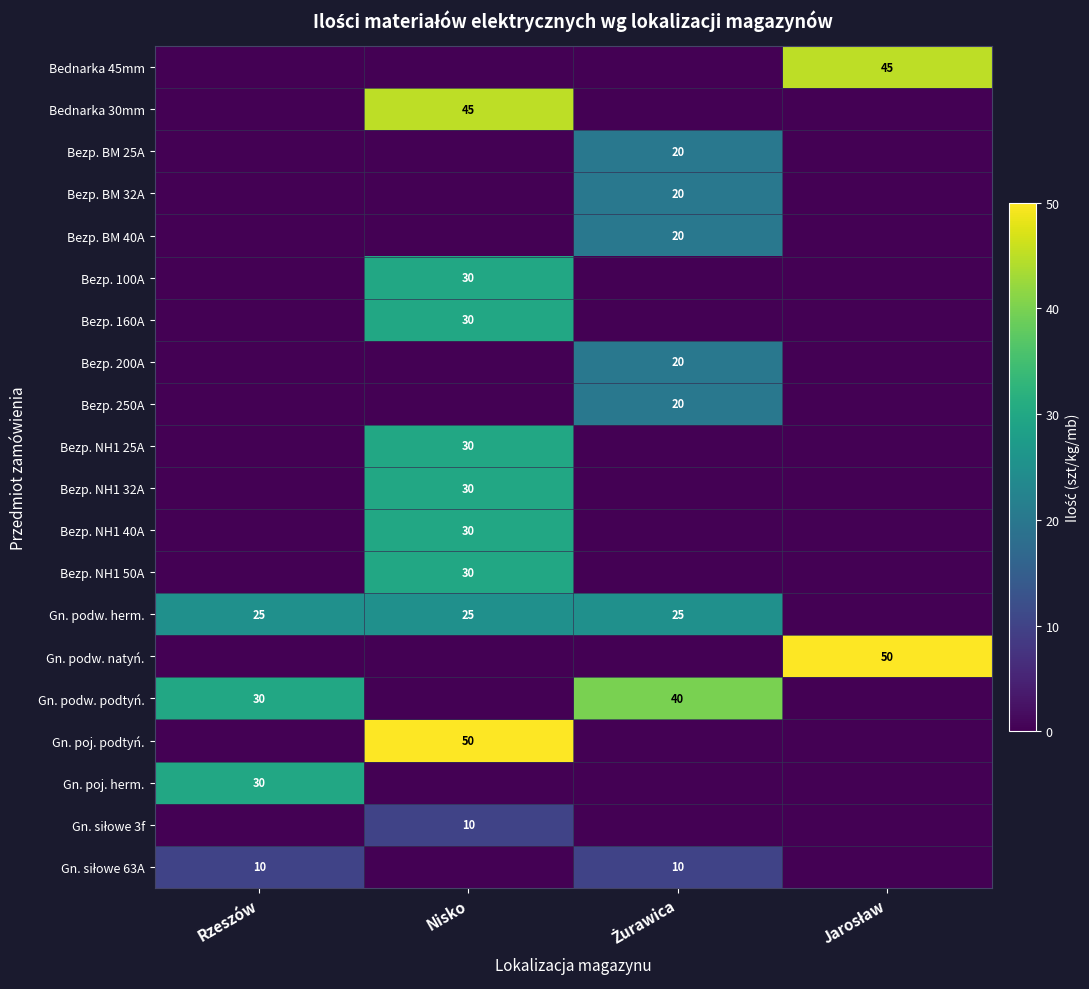

Is it true that Bezp. NH1 32A equals 12 at Nisko?

False